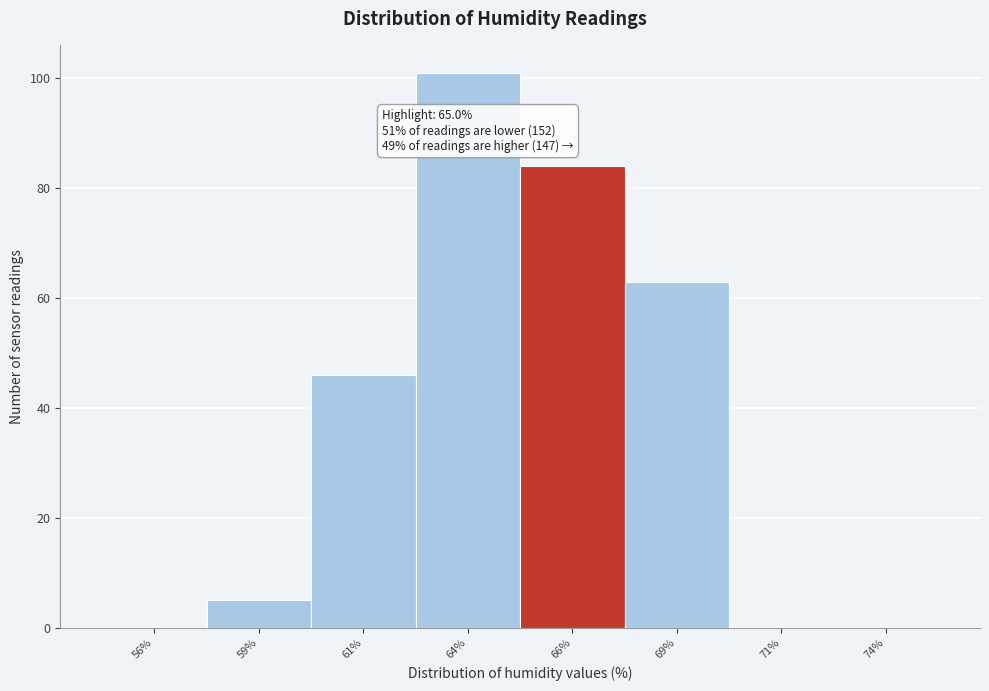

Reading left to right, extract all data points from this chart.

56%=0	59%=5	61%=46	64%=101	66%=84	69%=63	71%=0	74%=0